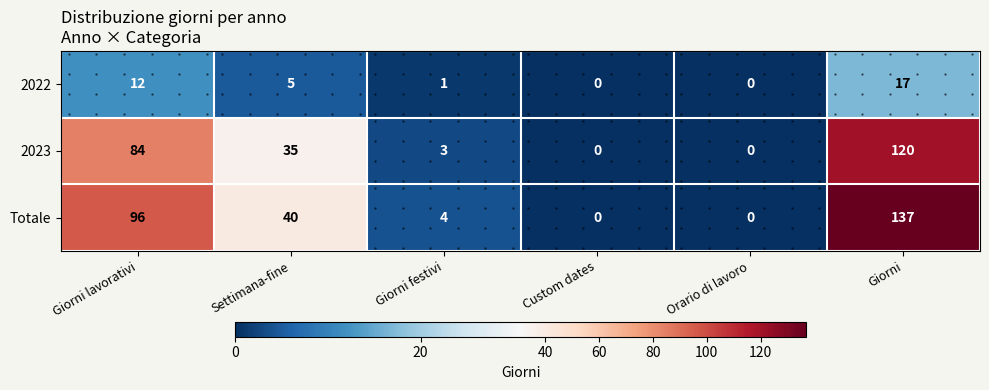

Which category has the lowest value in the 2023 series?

Custom dates